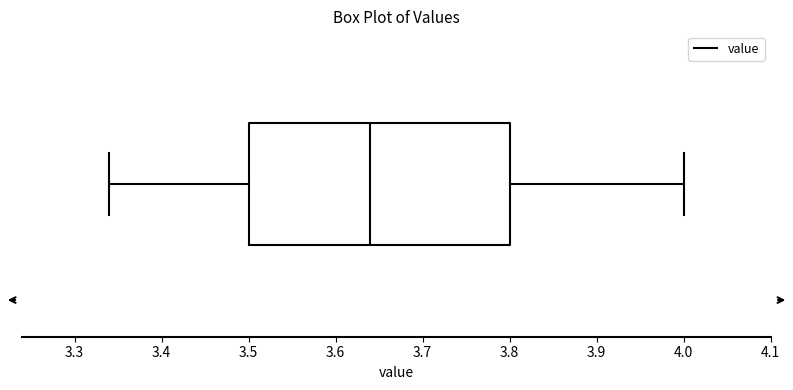

Where is the right edge of the box on the x-axis? The values are not printed on the chart, so give them approximately, as read against the axis.

3.80